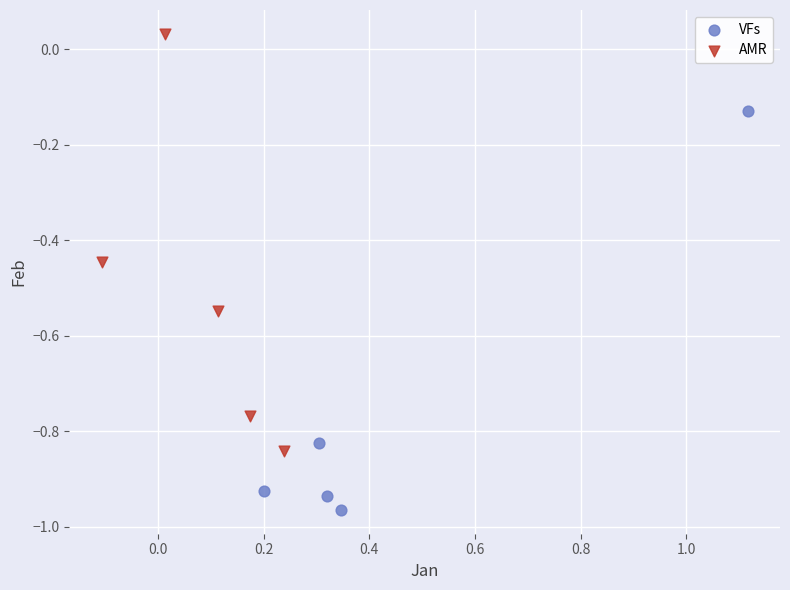

Which series contains the highest Y value?

AMR